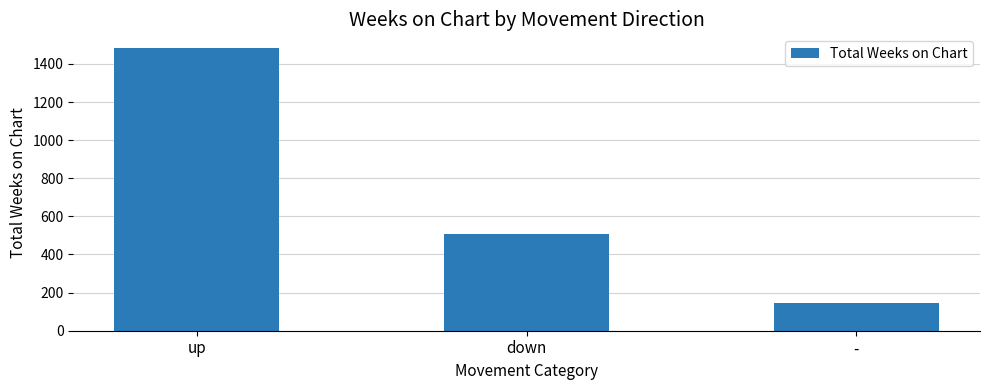

How many values are between 145 and 1481?

3